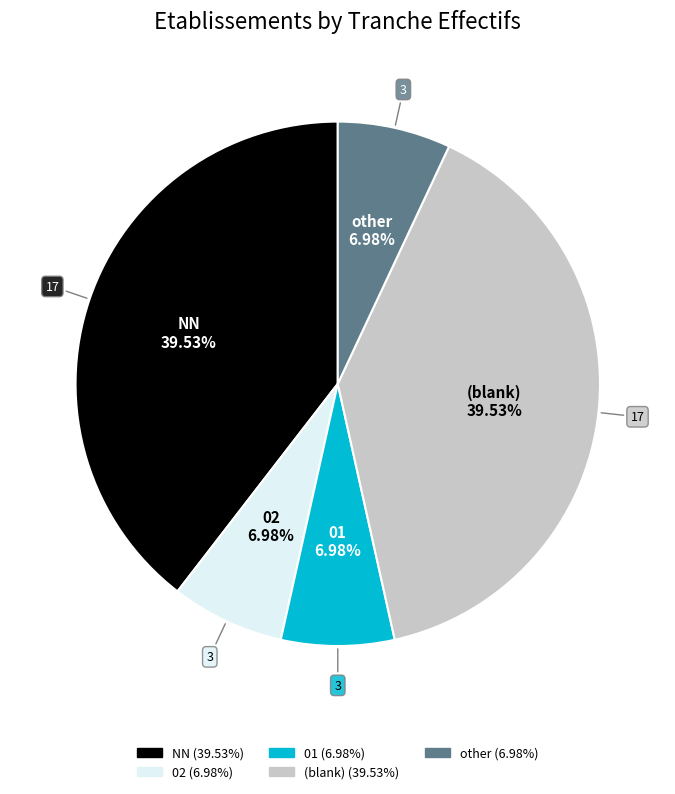

Is there a majority slice in this chart?

No